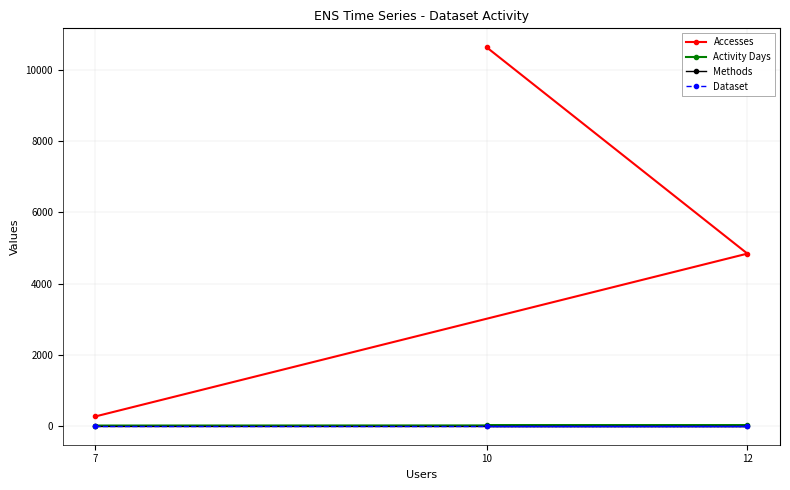

What is the value of the Activity Days point at the 3rd from the left?

14